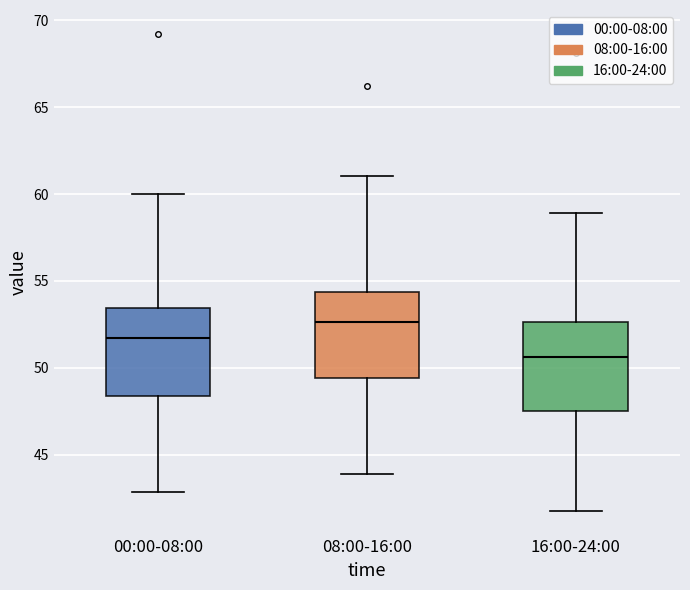

Which box's median line is the highest?

08:00-16:00